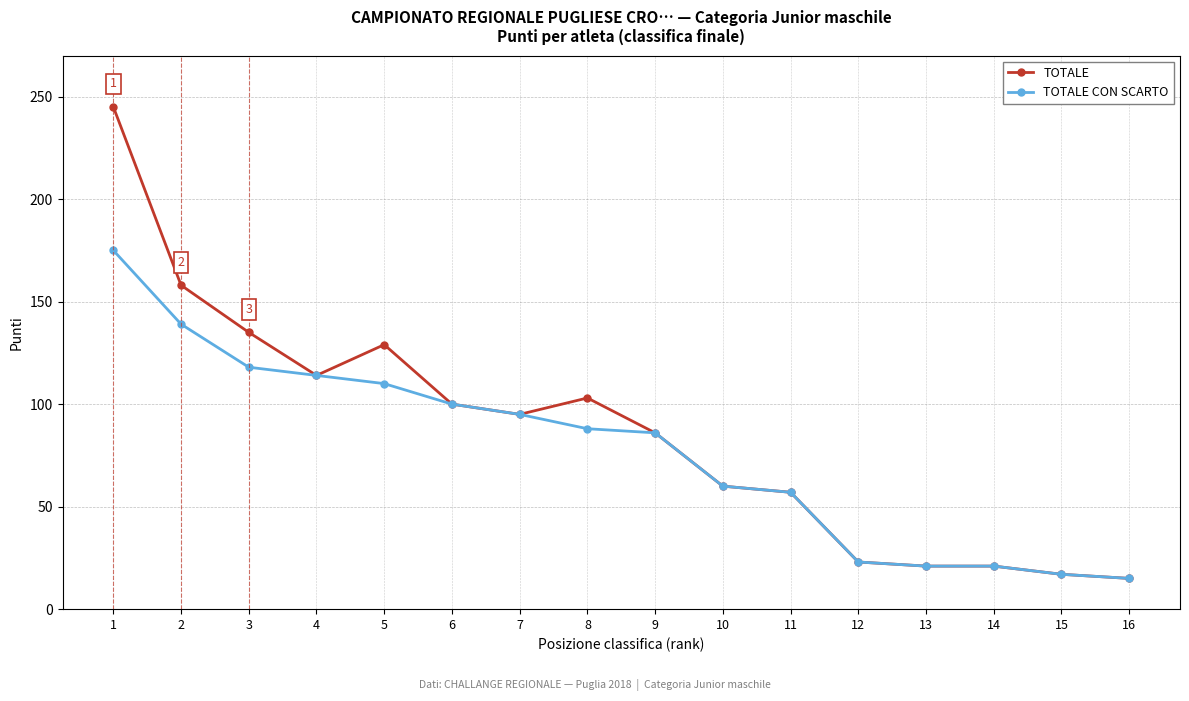

List the series in order of their overall mean, lowest first.

TOTALE CON SCARTO, TOTALE